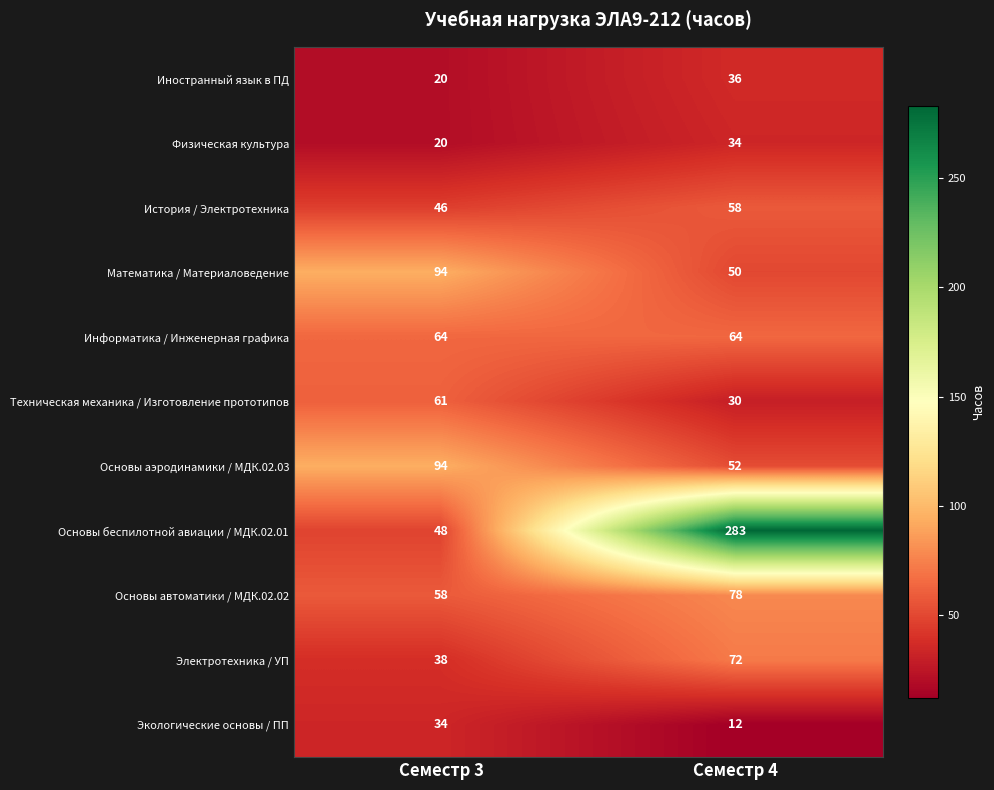

Read the Экологические основы / ПП value at Семестр 4, to the nearest 5.

10